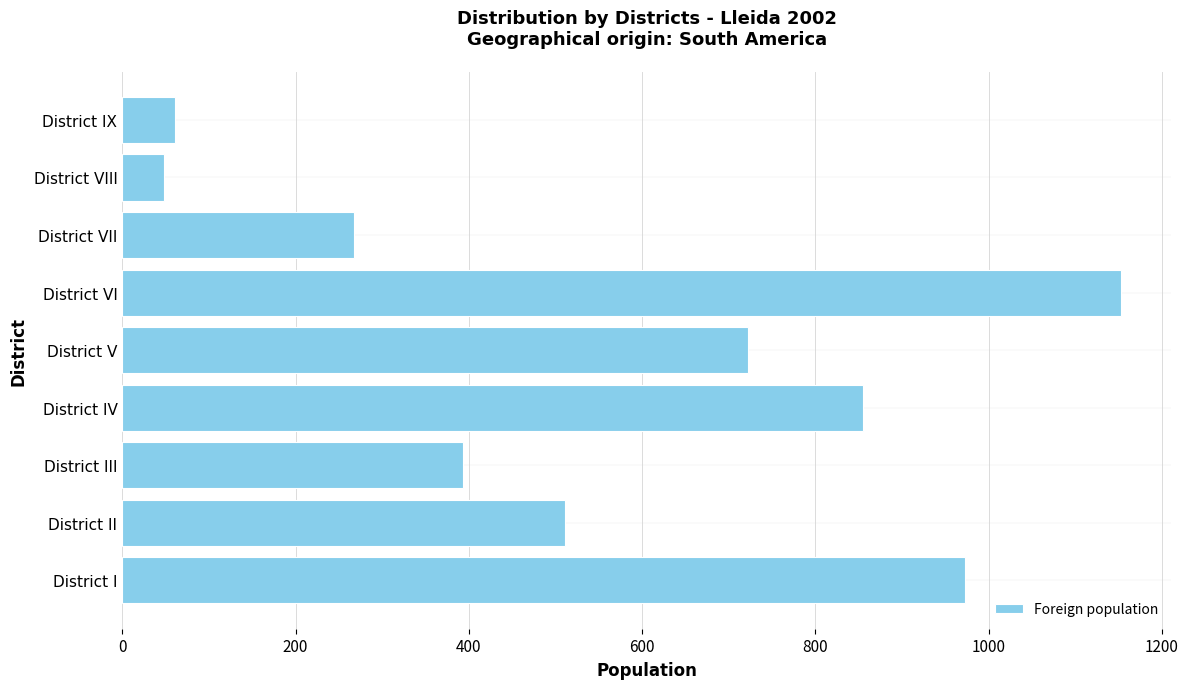

Reading bottom to top, extract all data points from this chart.

973	511	393	855	722	1153	267	48	61